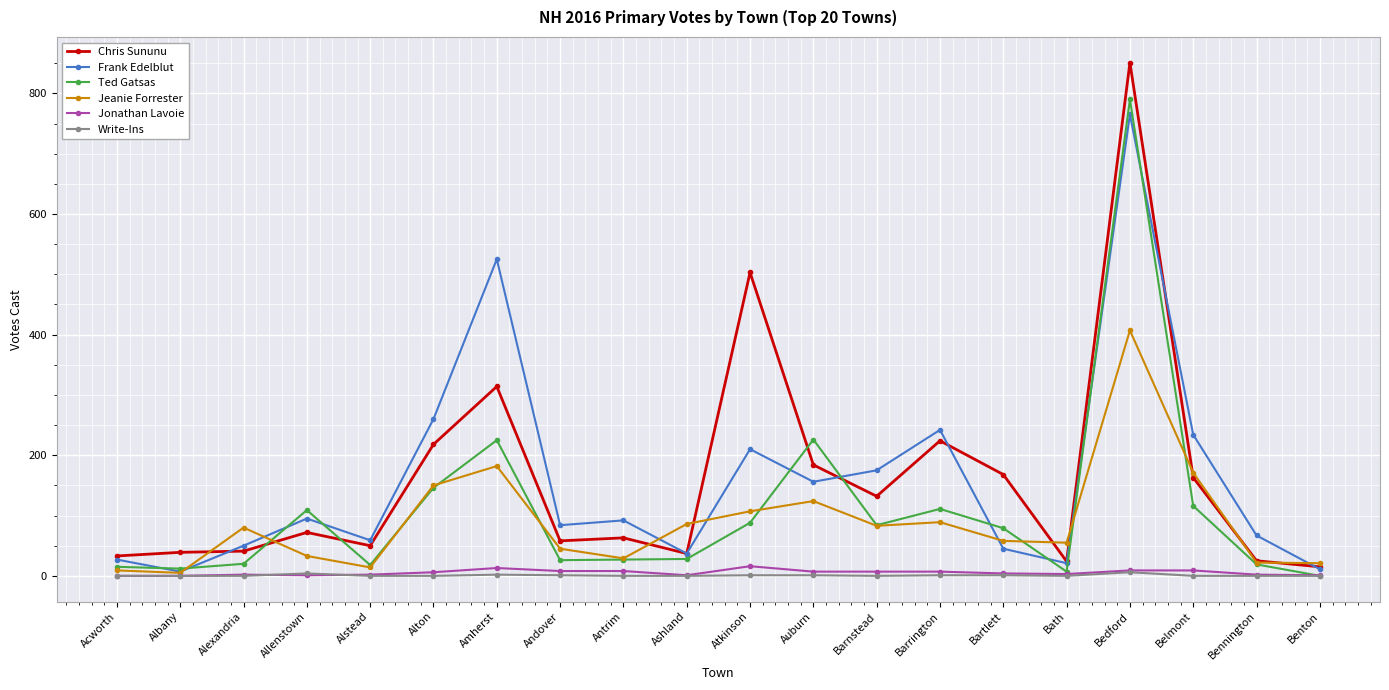

At which category does Jeanie Forrester reach its first local peak?

Alexandria